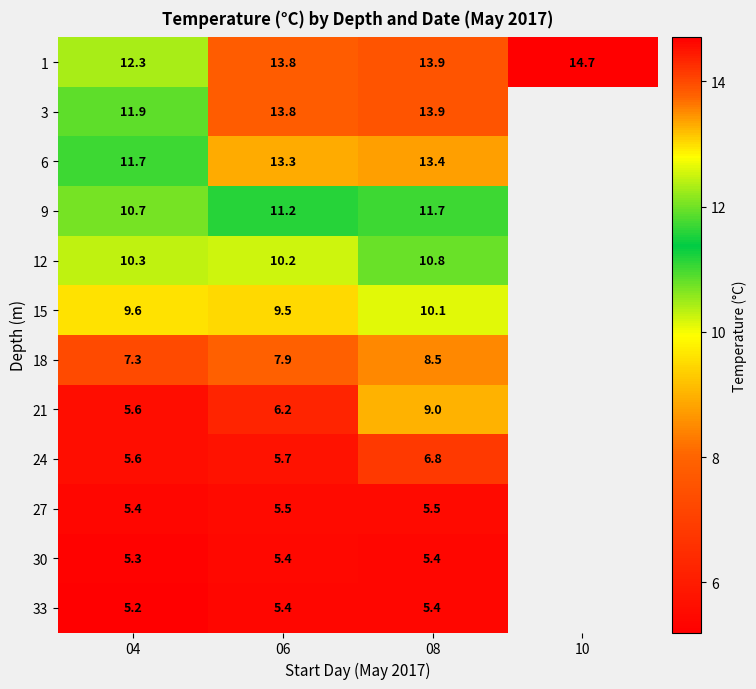

At which label is 1 closest to 13?

04